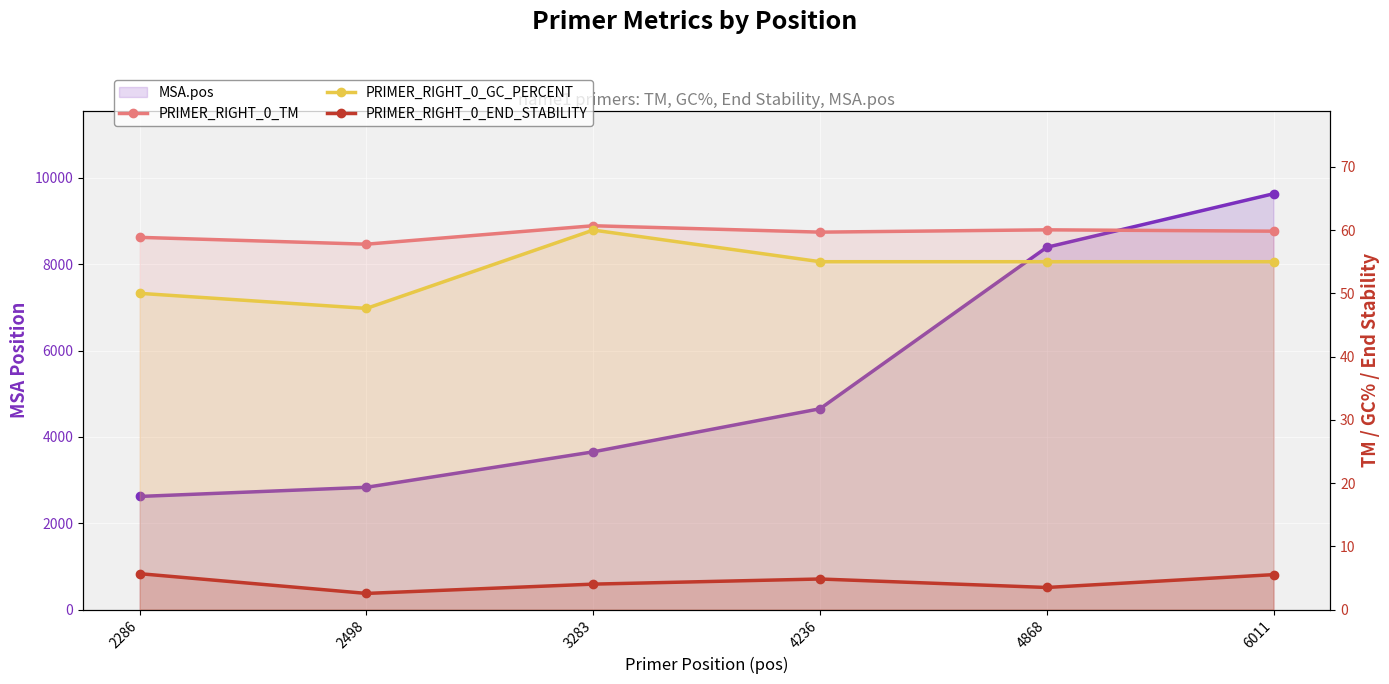

True or false: MSA.pos and PRIMER_RIGHT_0_END_STABILITY intersect in this chart.

False